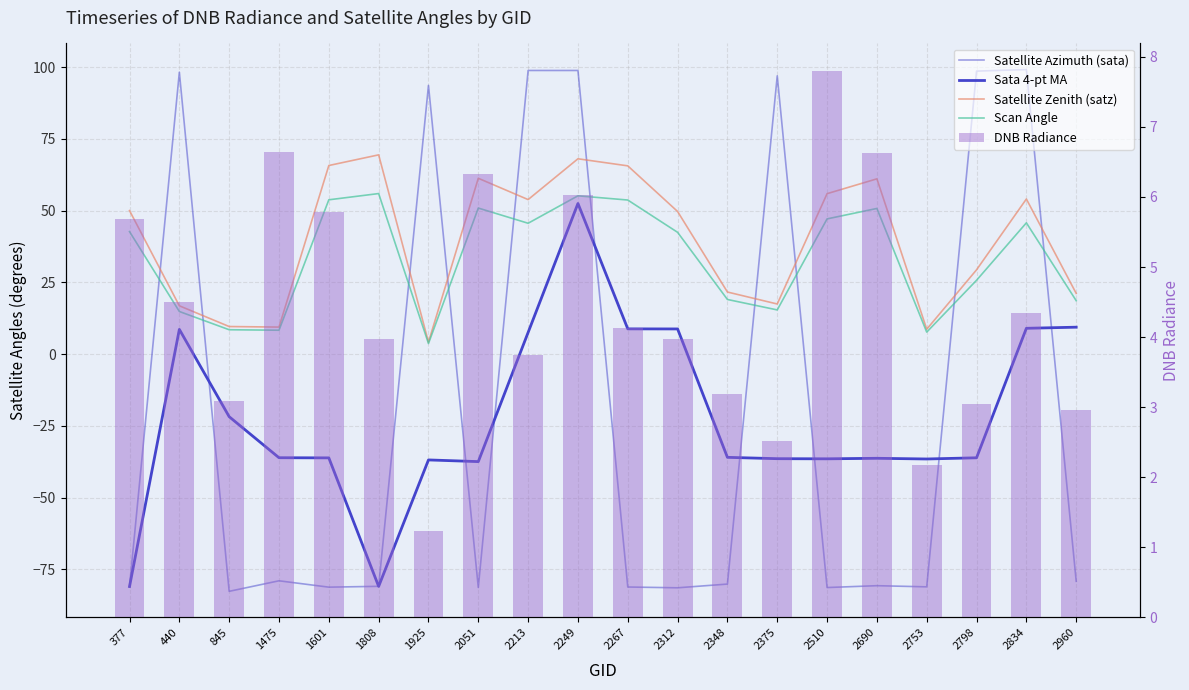

What is the difference between the highest and lowest values at 1601?

146.9